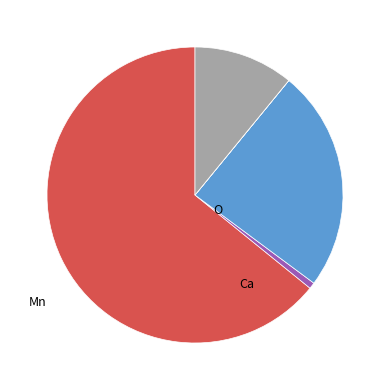

Is there a majority slice in this chart?

Yes